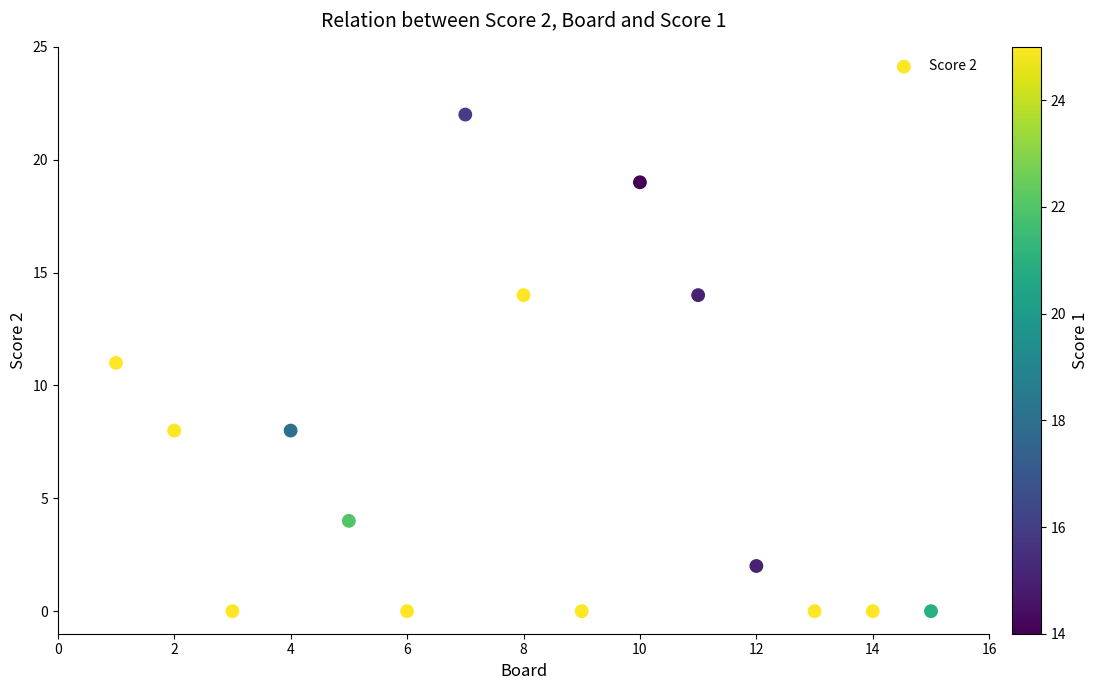

What is the range of Y values (max minus min)?

22